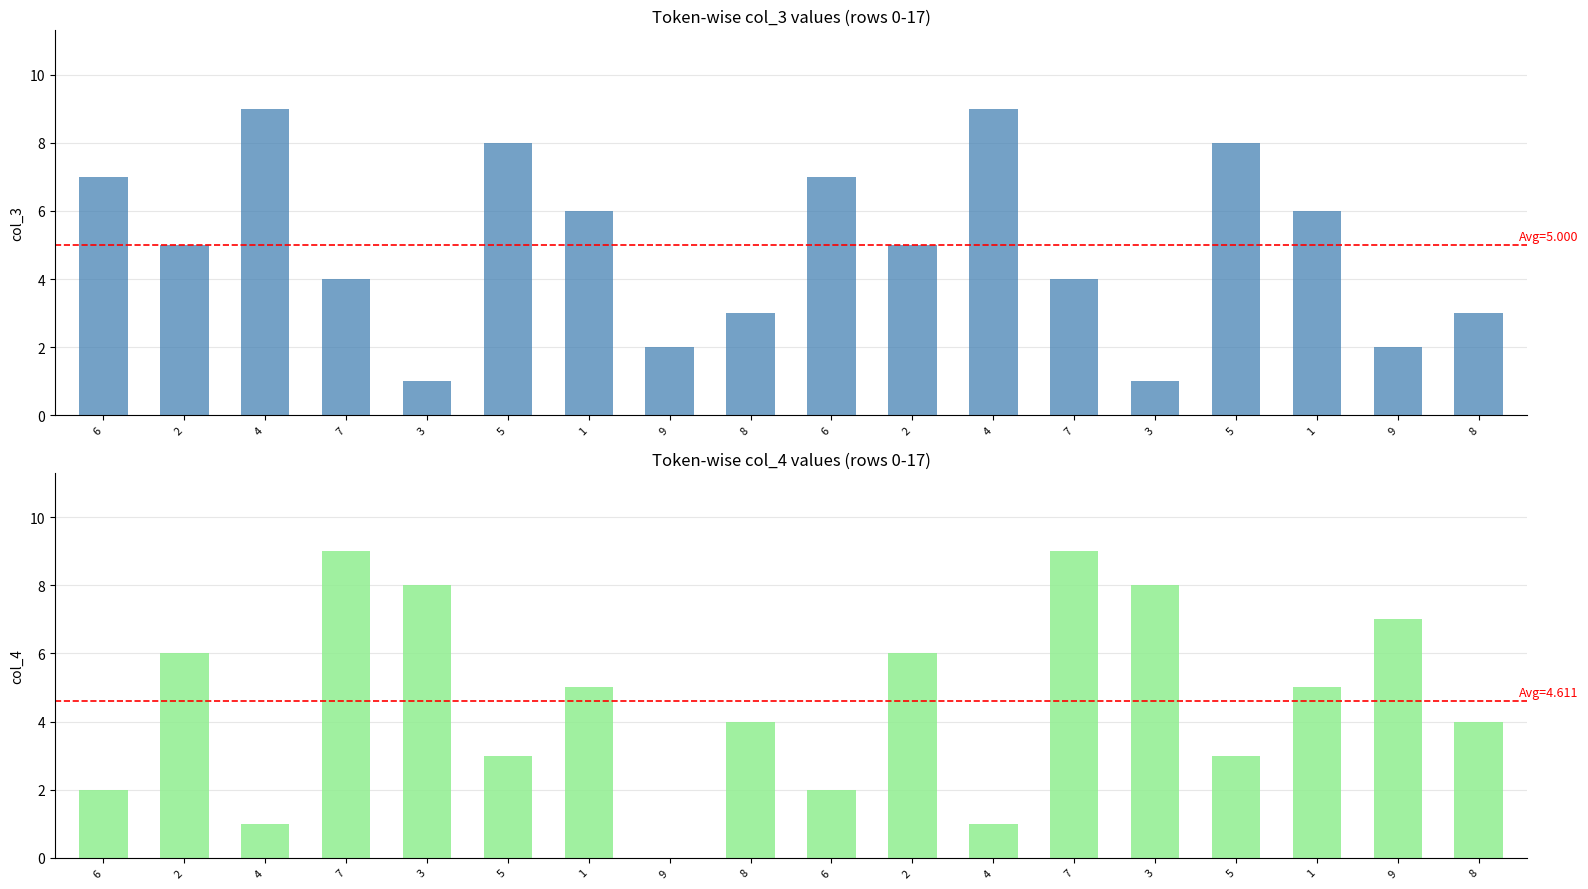

What is the maximum value shown in the chart?

9